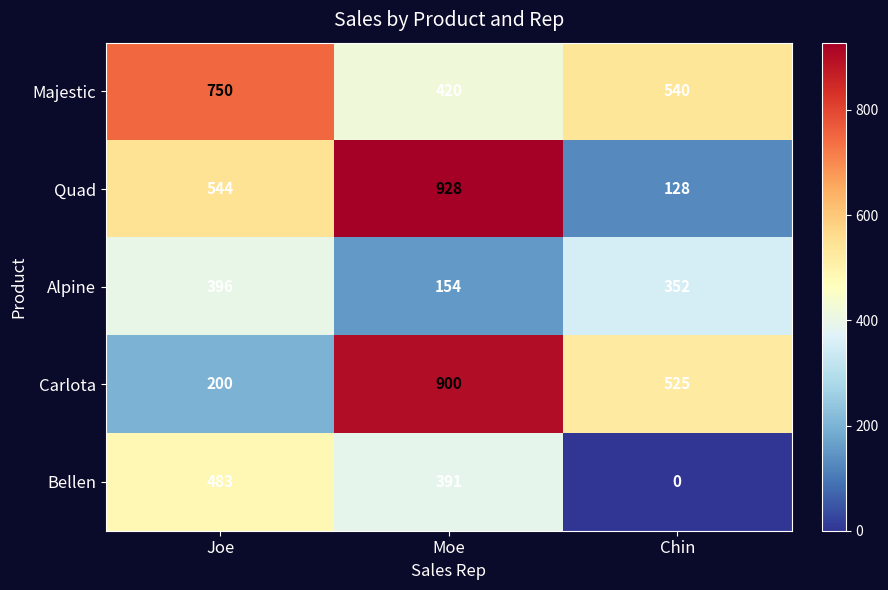

What is the difference between the Carlota values at Moe and Joe?

700